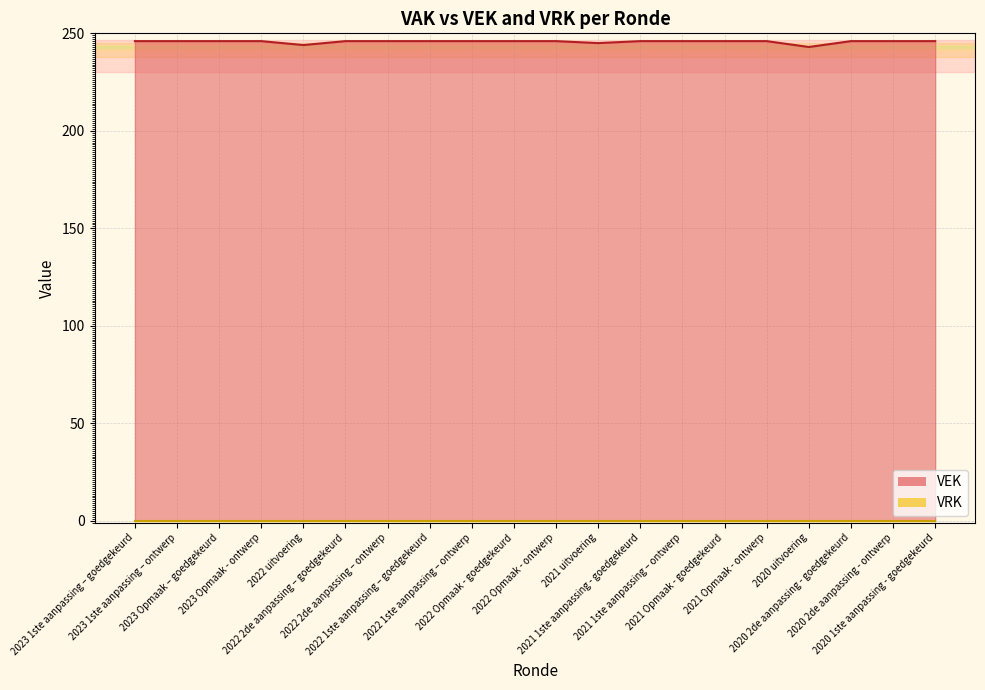

Which series has the largest range (max minus min)?

VEK line